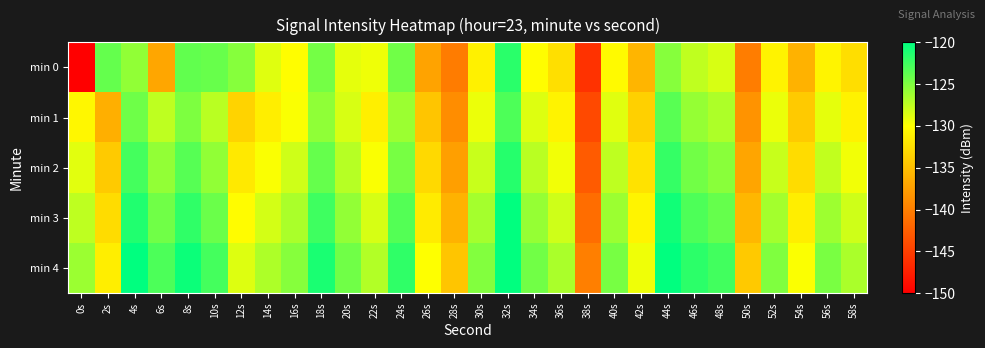

Between 30s and 16s, which is larger?

16s